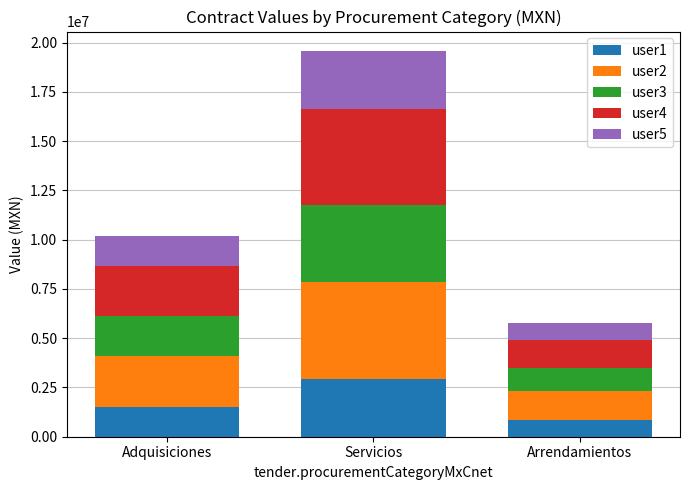

Reading left to right, transcribe all the data shown in this chart.

user1: 1531107.2	2938199.6	869460.5
user2: 2551845.4	4896999.4	1449100.8
user3: 2041476.3	3917599.5	1159280.6
user4: 2551845.4	4896999.4	1449100.8
user5: 1531107.2	2938199.6	869460.5